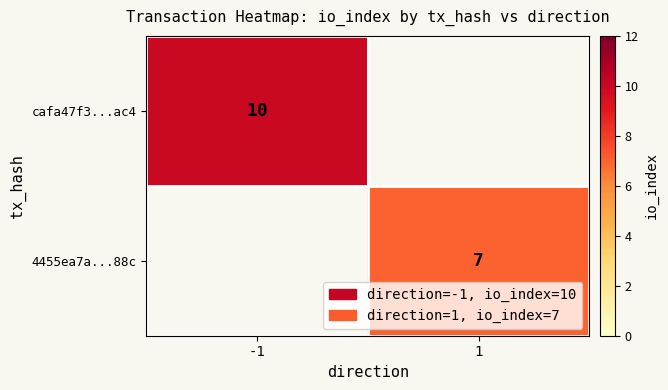

The 4455ea7a...88c series shows 7 at 1. True or false?

True